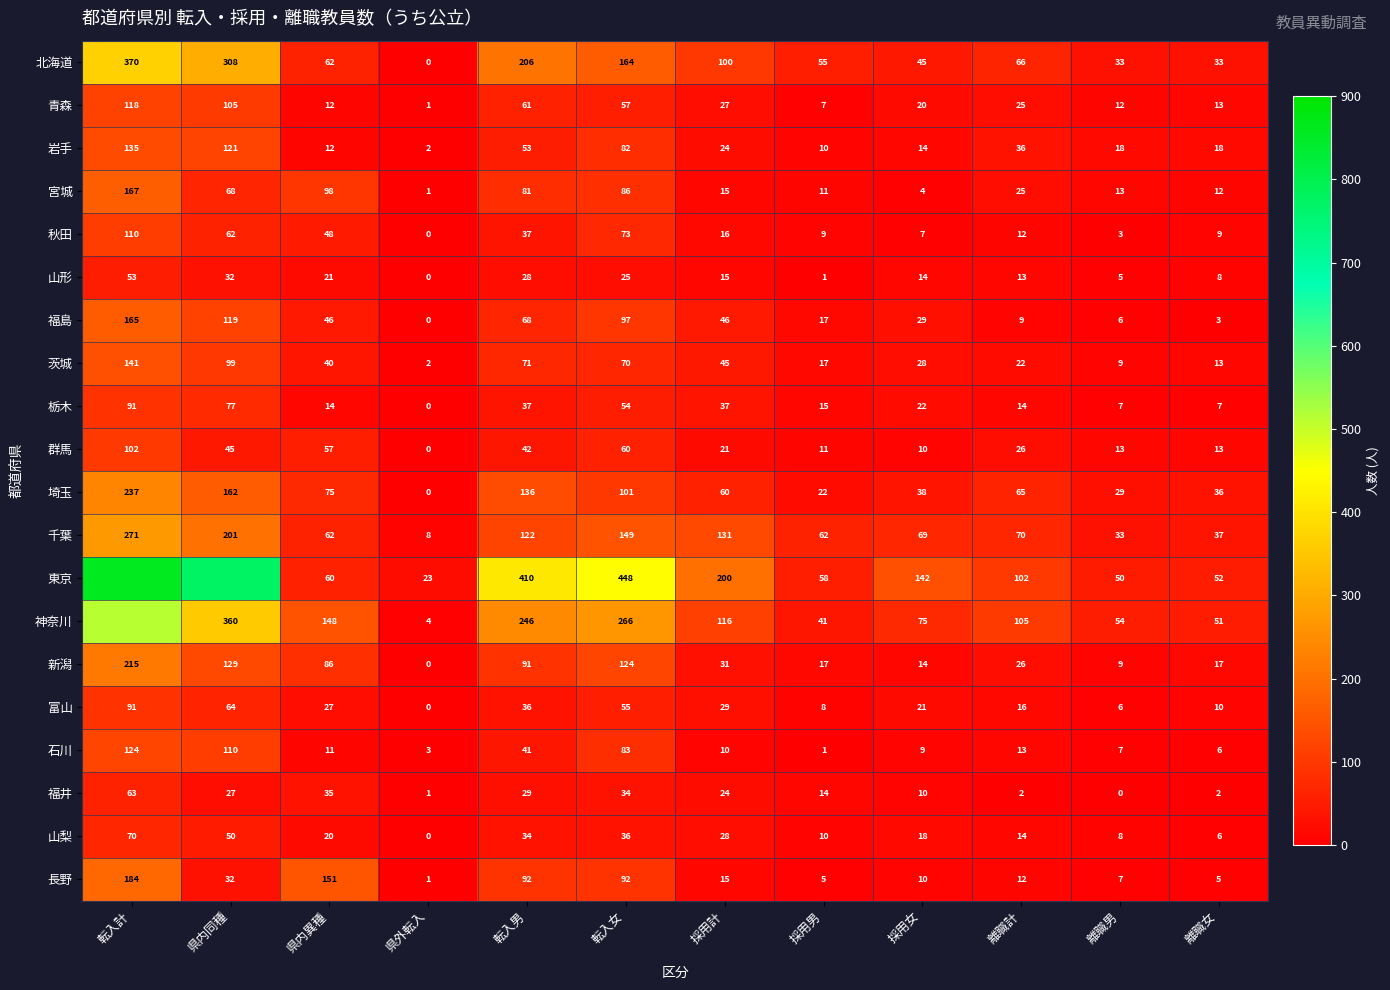

What is the spread (max minus min) of values at 離職計?

103